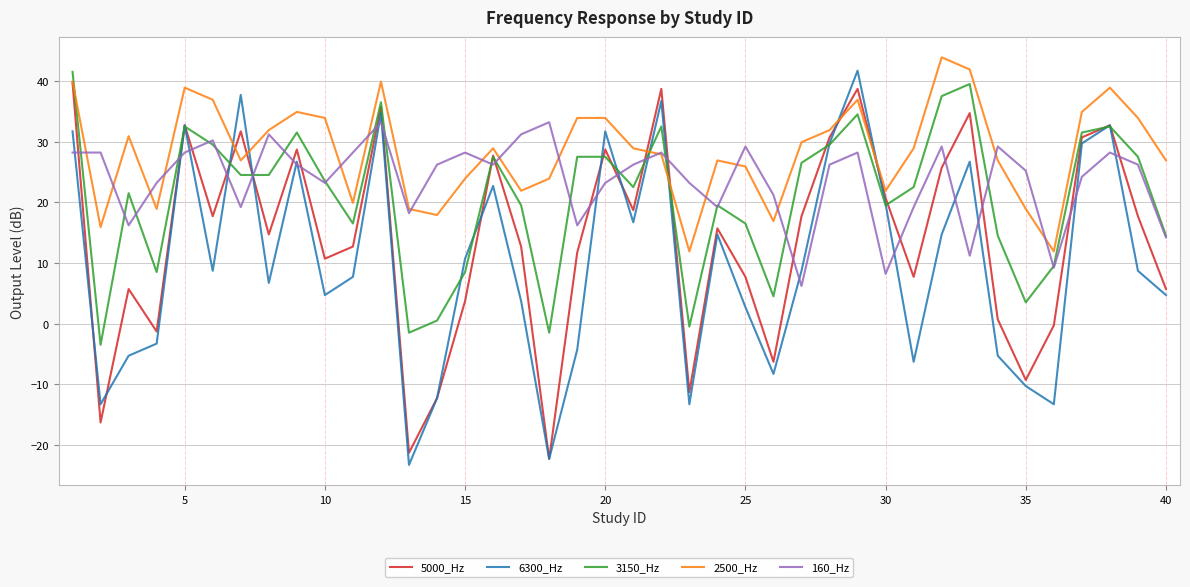

Does the chart display data point markers on the line(s)?

No